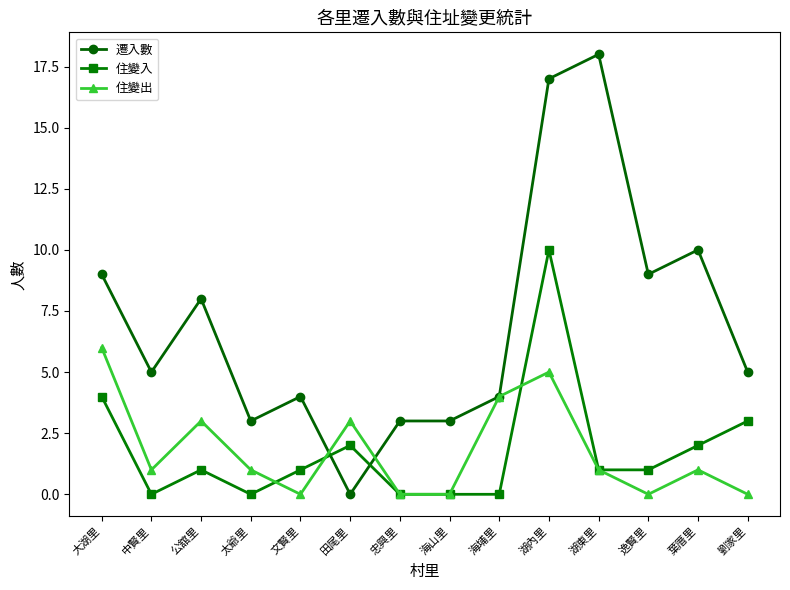

Count the number of data series in this chart.

3